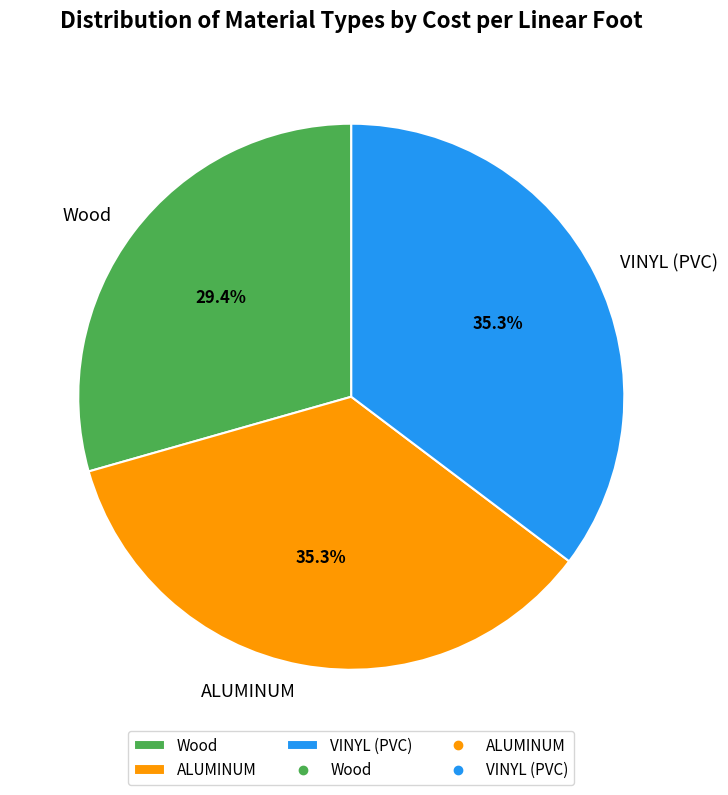

The VINYL (PVC) slice represents 25% of the pie. True or false?

False